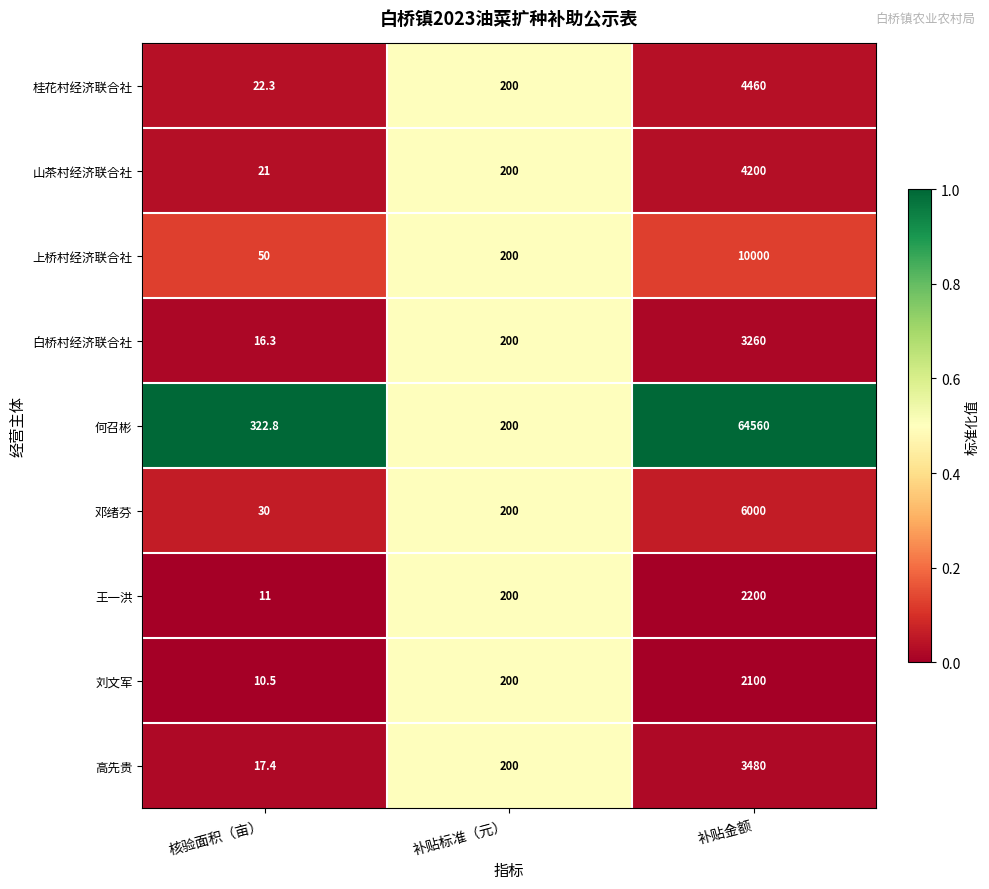

Which series has the largest range (max minus min)?

何召彬